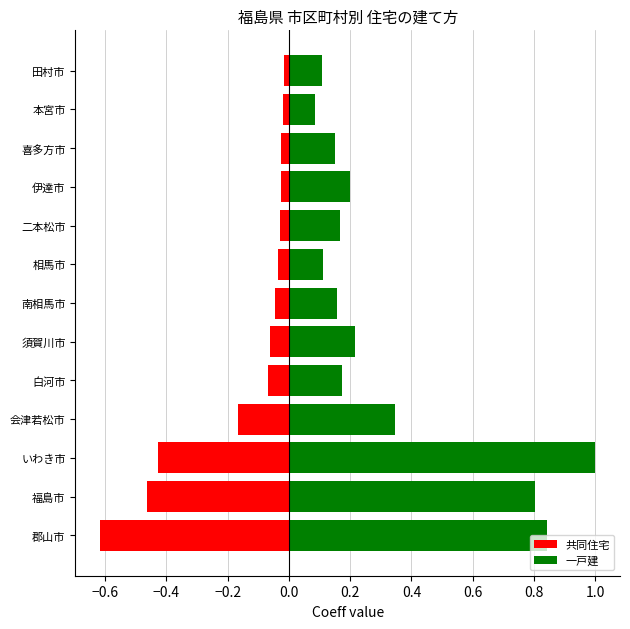

What is the highest value of the 一戸建 series?

1.0